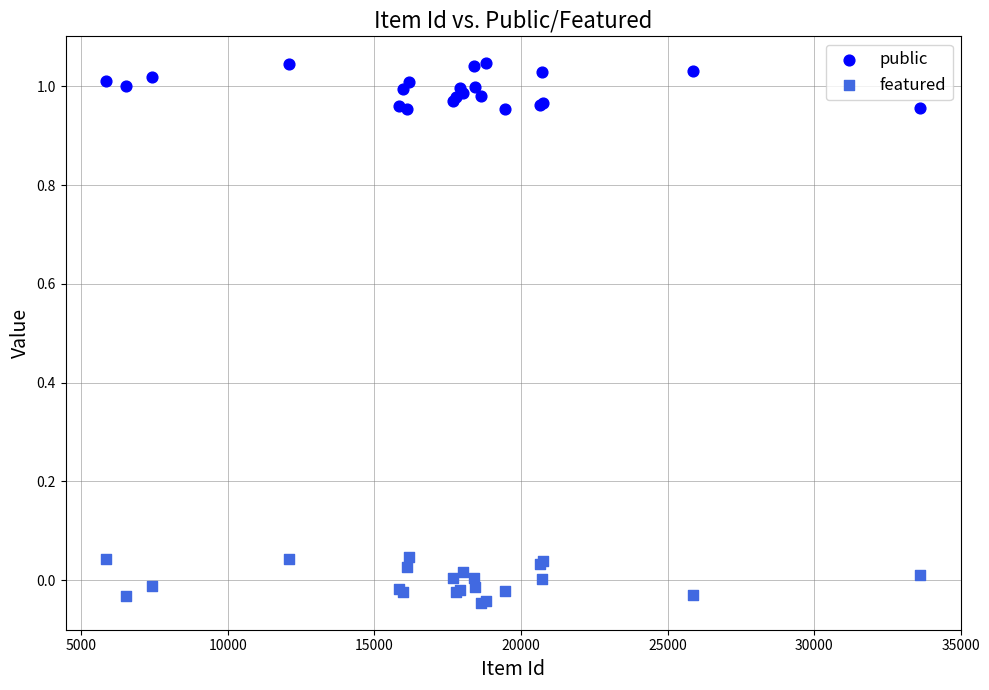

Which series reaches the maximum Y coordinate?

public